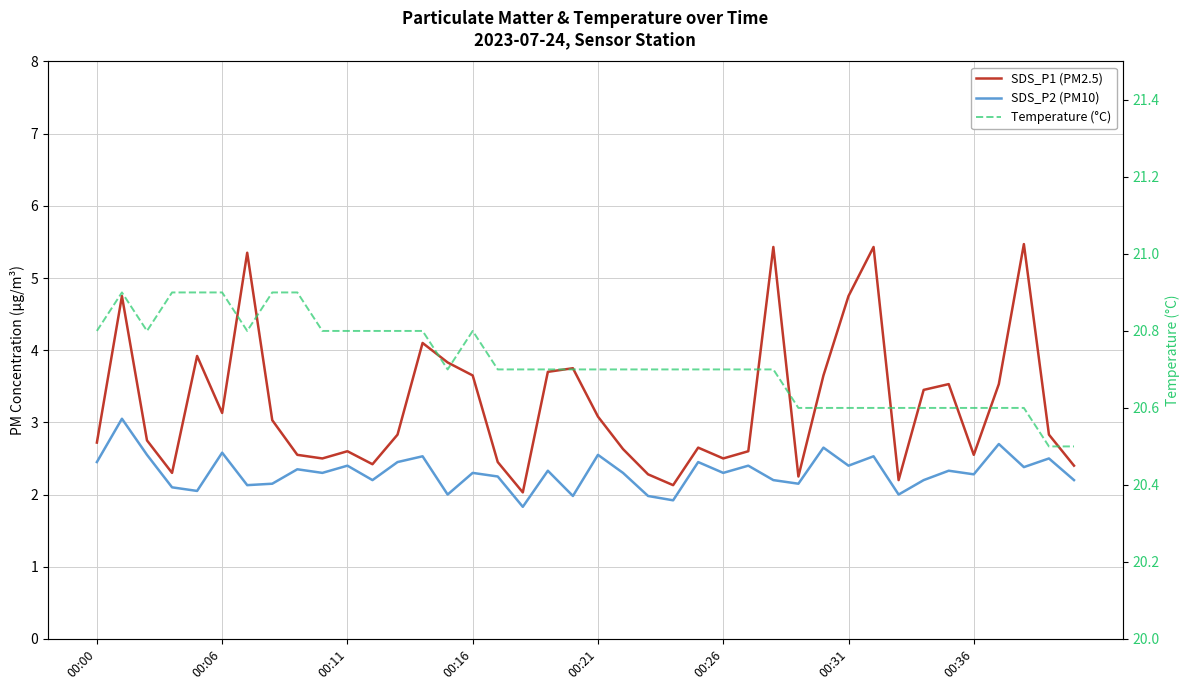

True or false: Temperature (°C) and SDS_P2 (PM10) intersect in this chart.

False